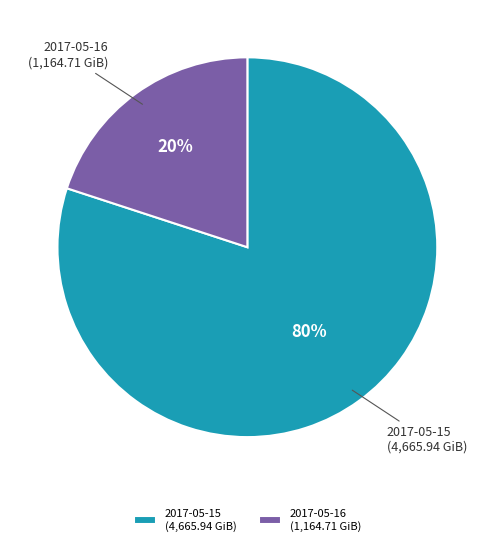

The 2017-05-15 slice represents 67% of the pie. True or false?

False